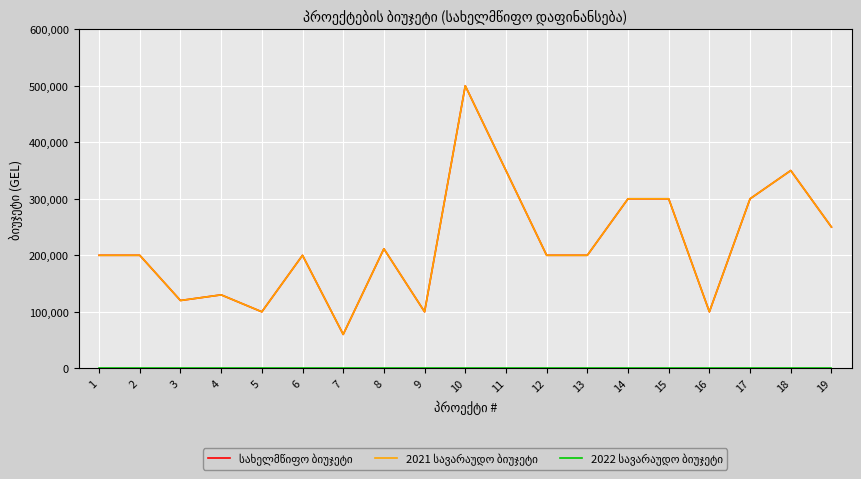

Does the chart have visible grid lines?

Yes